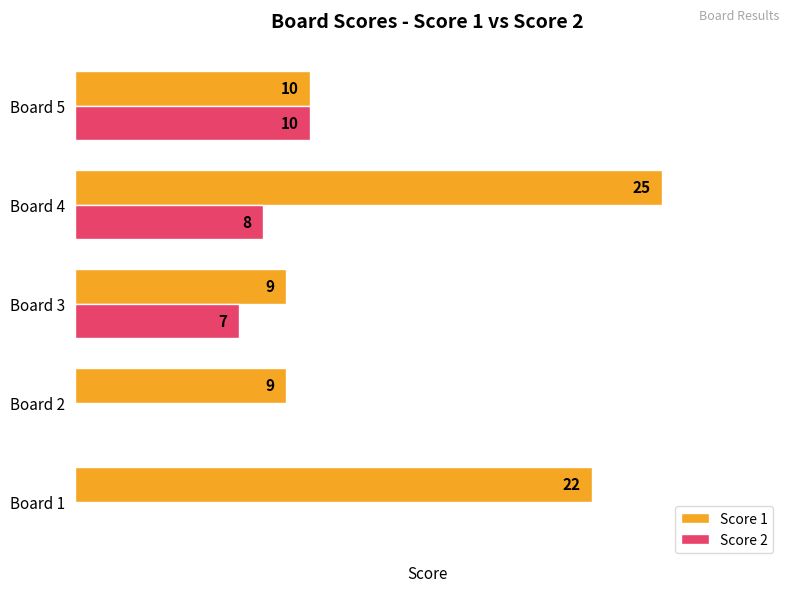

At which category is the sum across all series the highest?

Board 4